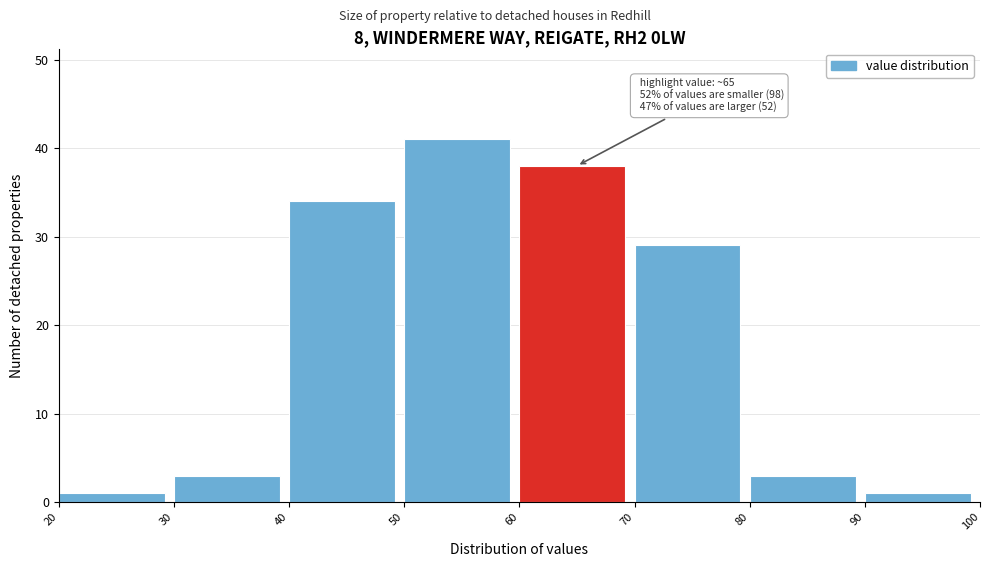

Over which range of the x-axis is the bar tallest?

50 to 60